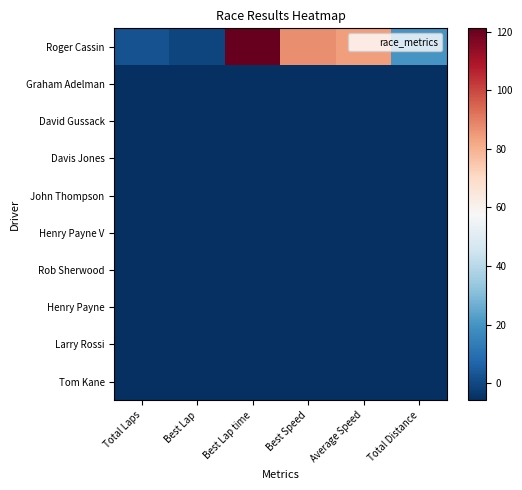

Which series has the largest range (max minus min)?

Roger Cassin